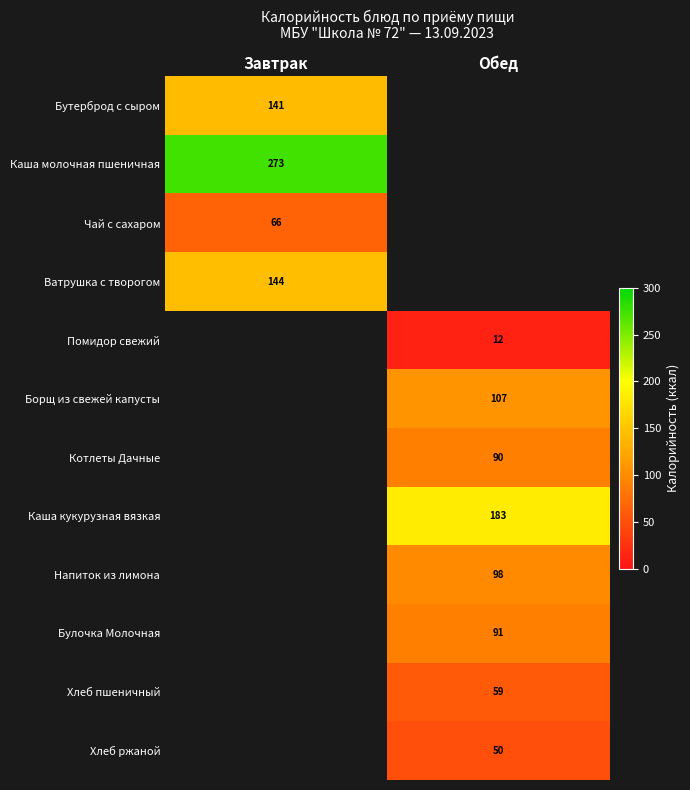

The Хлеб пшеничный series shows 16.7 at Обед. True or false?

False